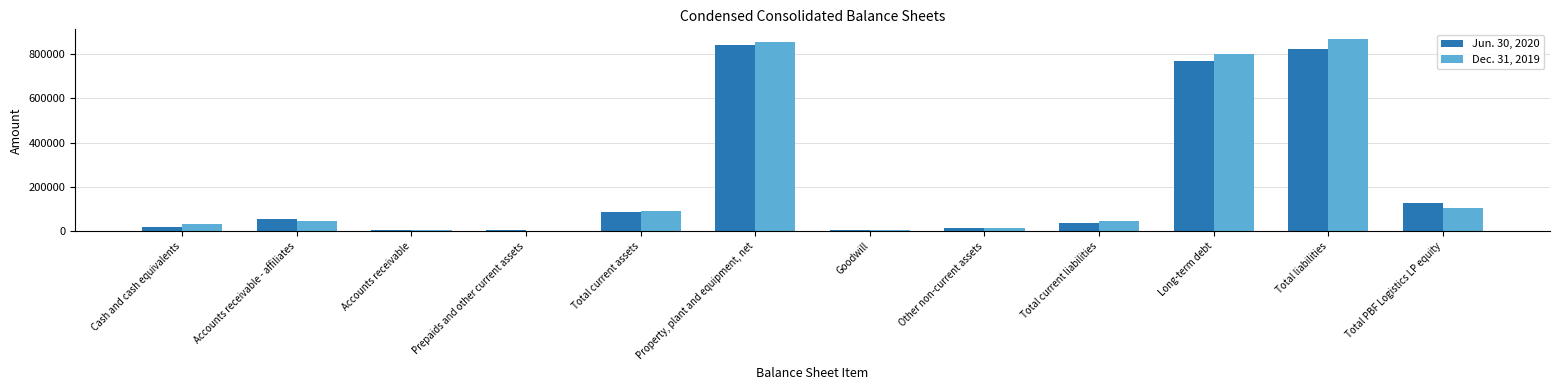

Read the Jun. 30, 2020 value at Accounts receivable, to the nearest 50.

6100